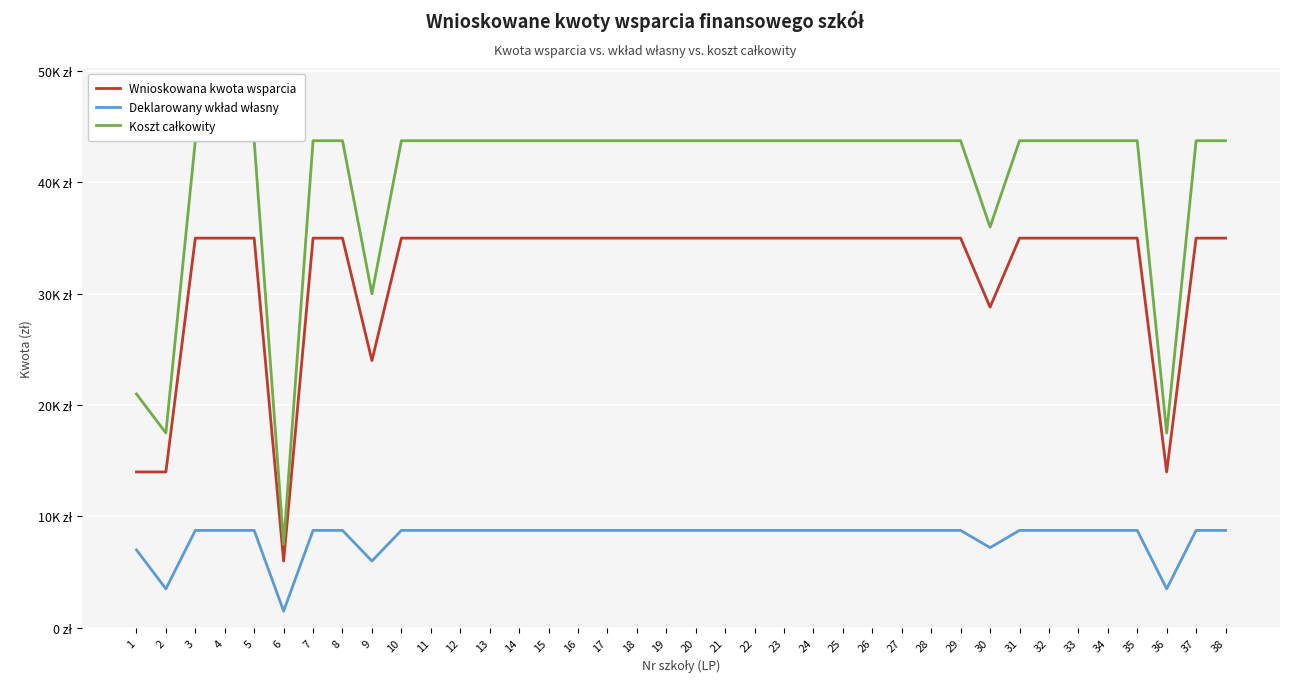

List the series in order of their overall mean, lowest first.

Deklarowany wkład własny, Wnioskowana kwota wsparcia, Koszt całkowity